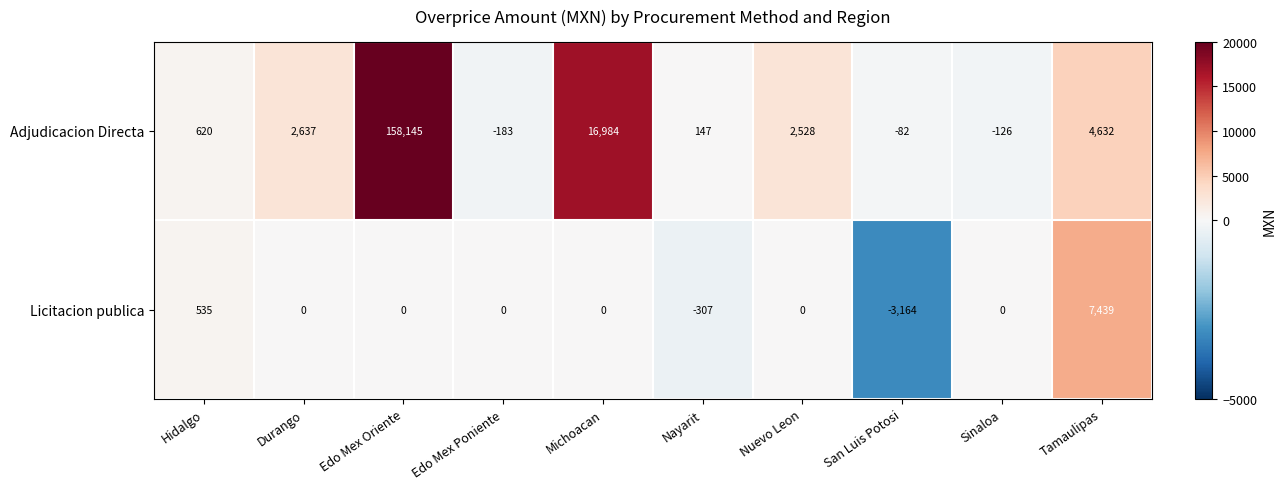

Is it true that Licitacion publica equals -5439 at Durango?

False